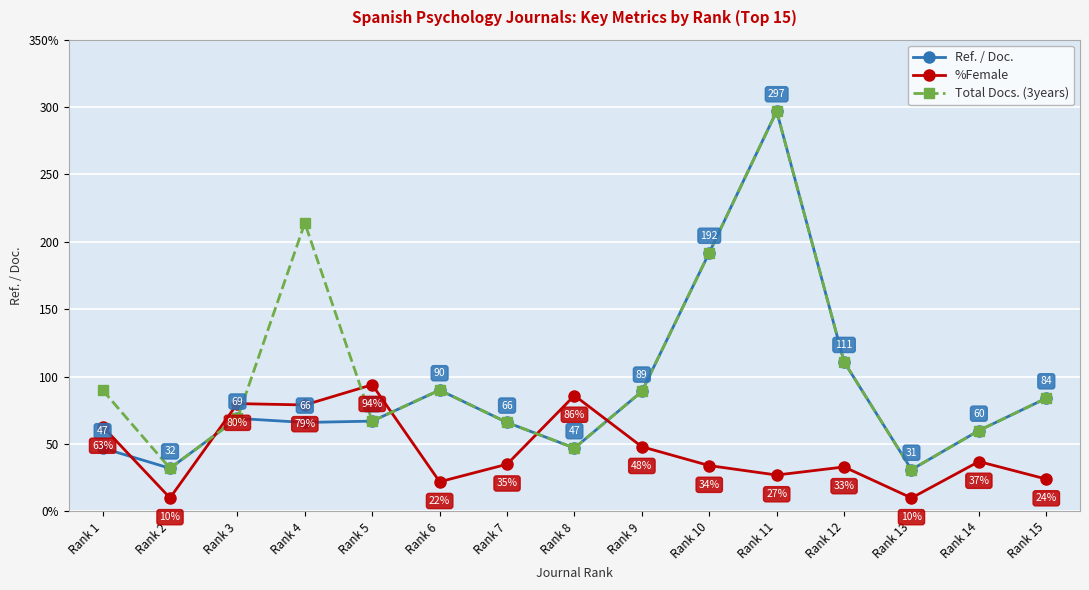

Where is Ref. / Doc. nearest to the value 164?

Rank 10